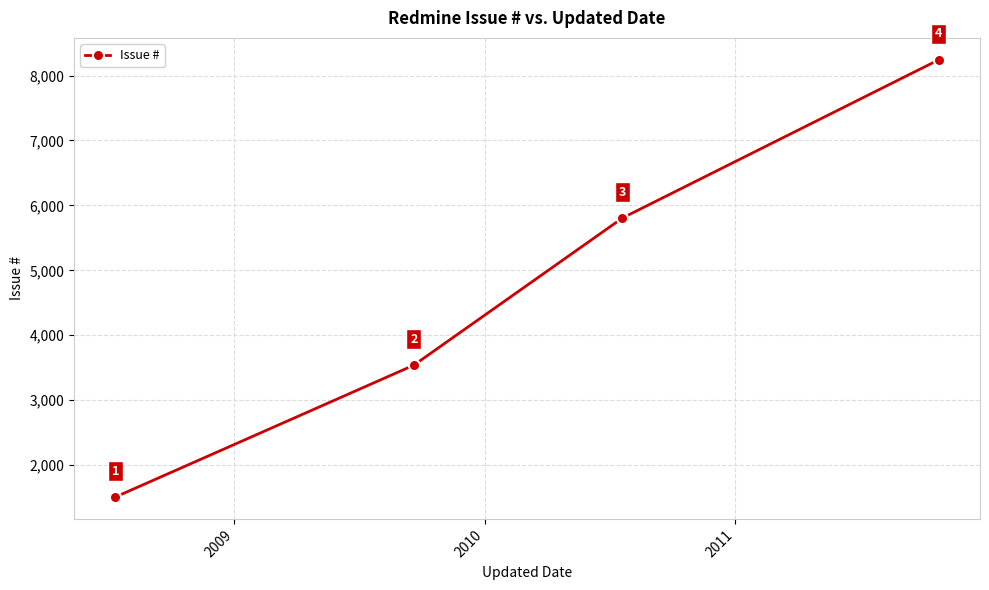

What is the difference between the maximum and minimum values?

6735